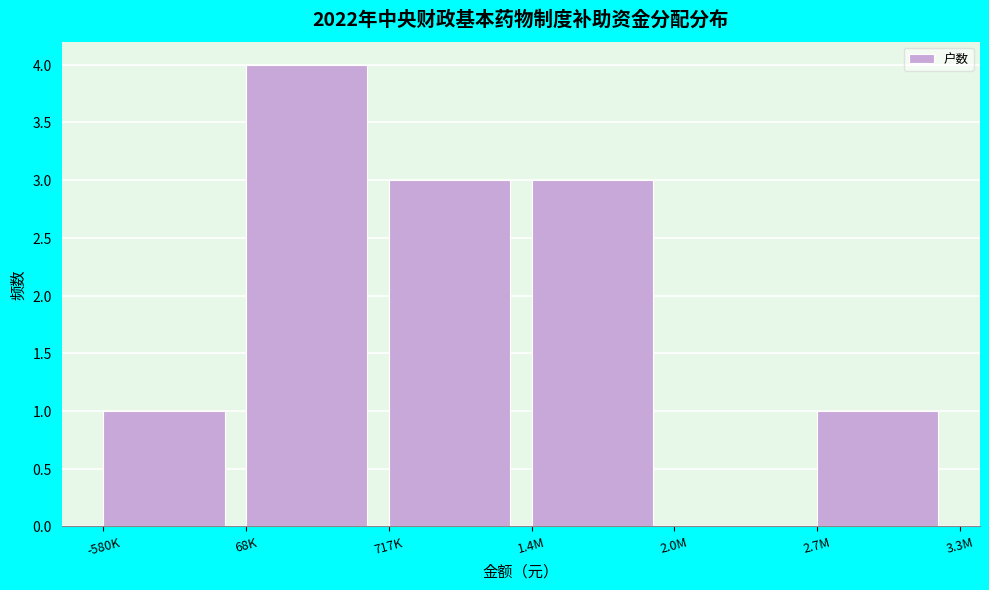

Reading left to right, list all the values displayed in this chart.

-580K=1	68K=4	717K=3	1.4M=3	2.0M=0	2.7M=1